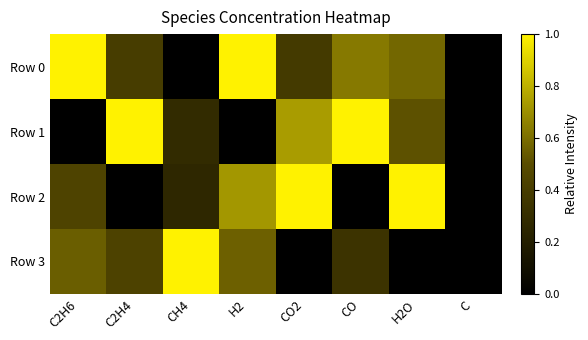

What is the total value across all series at CH4?

1.5